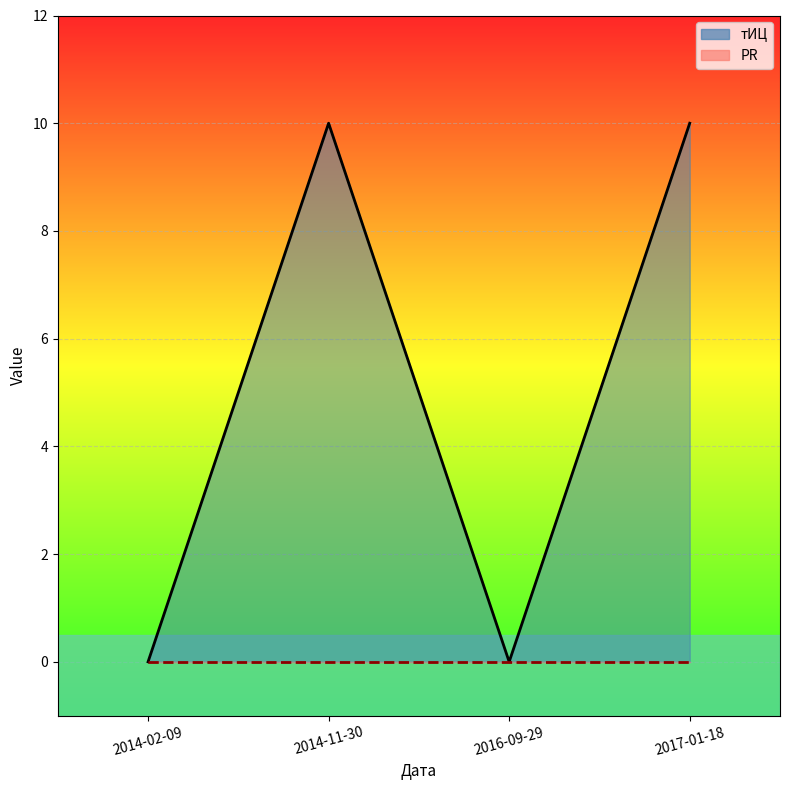

True or false: тИЦ_line and PR_line intersect in this chart.

False